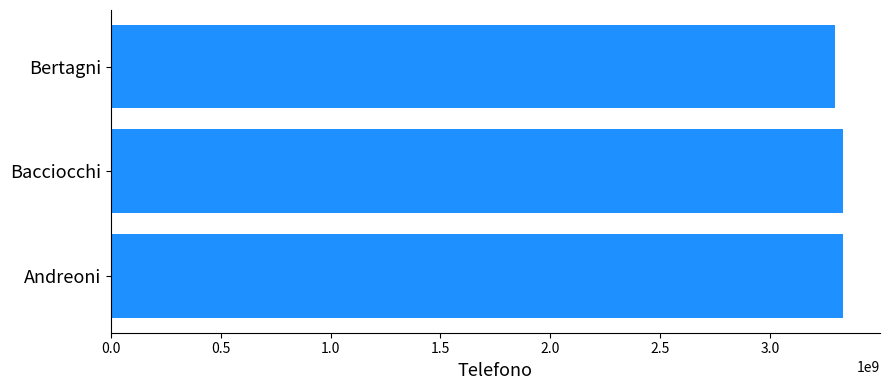

Does the chart contain any negative values?

No